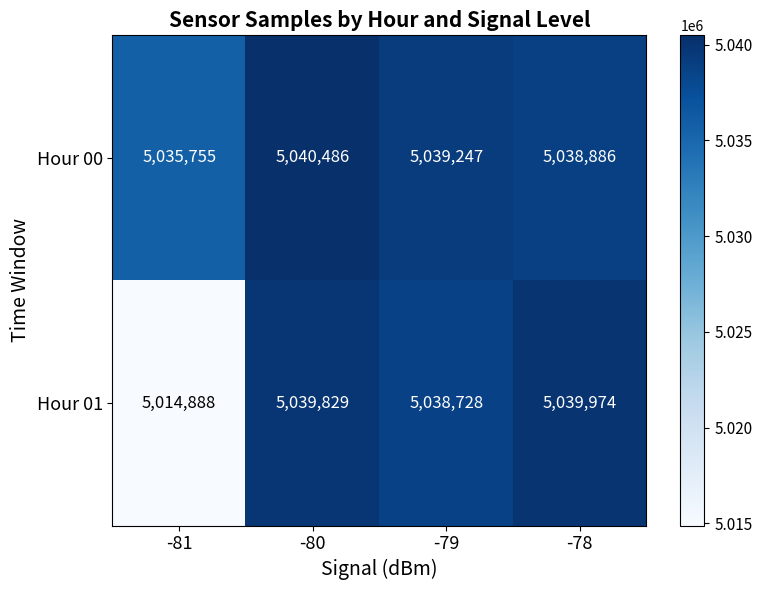

True or false: Hour 01 has a value of 5039829 at -80.

True